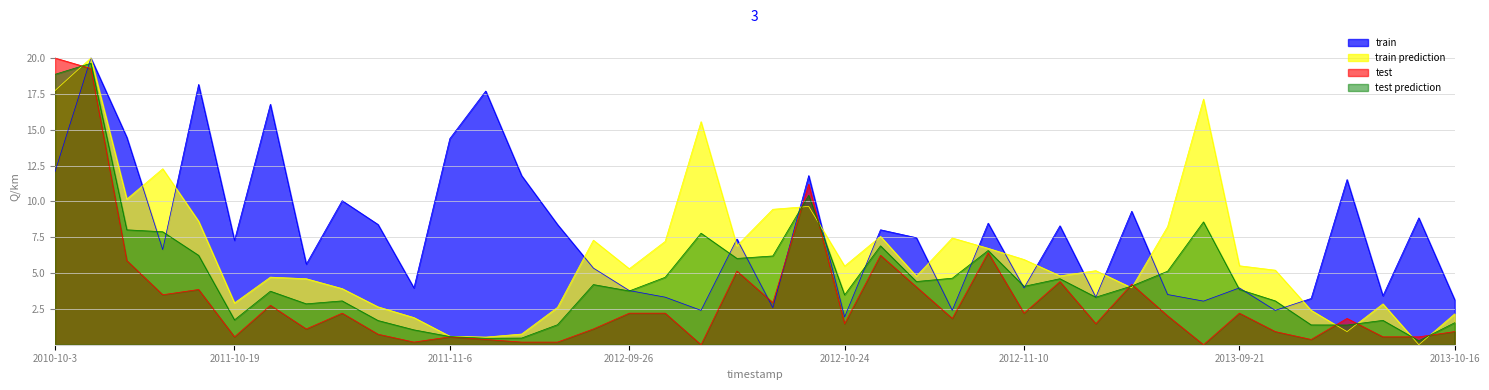

Reading right to left, extract all data points from this chart.

Total Racers: 3.1	8.8	3.4	11.5	3.2	2.4	4.0	3.0	3.5	9.3	3.3	8.3	4.0	8.5	2.4	7.5	8.0	1.9	11.8	2.6	7.4	2.4	3.3	3.8	5.3	8.4	11.8	17.7	14.4	4.0	8.4	10.0	5.6	16.8	7.3	18.2	6.6	14.5	20.0	12.1
Place: 0.9	0.6	0.6	1.8	0.4	0.9	2.2	0.0	2.0	4.2	1.5	4.4	2.2	6.4	1.8	4.0	6.2	1.5	11.2	2.9	5.1	0.0	2.2	2.2	1.1	0.2	0.2	0.4	0.6	0.2	0.7	2.2	1.1	2.8	0.6	3.9	3.5	5.9	19.3	20.0
Points: 2.2	0.0	2.8	0.9	2.4	5.2	5.5	17.1	8.2	4.0	5.2	4.8	5.9	6.7	7.4	4.8	7.6	5.5	9.6	9.4	6.9	15.6	7.2	5.3	7.3	2.6	0.7	0.5	0.6	1.9	2.6	3.9	4.6	4.7	2.9	8.6	12.3	10.2	20.0	17.7